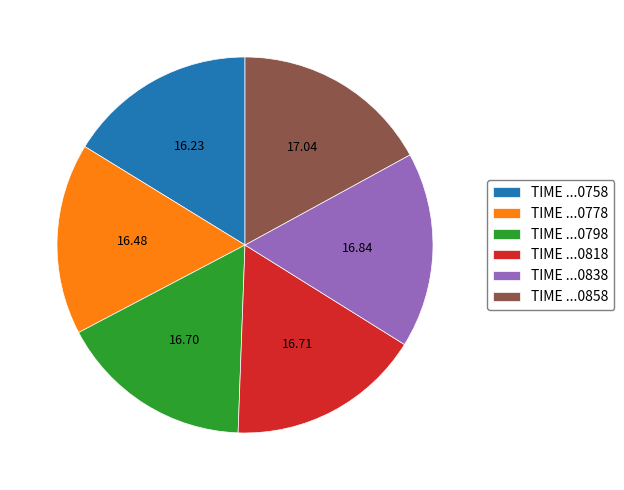

Is the sum of TIME ...0838 and TIME ...0818 greater than half?

No